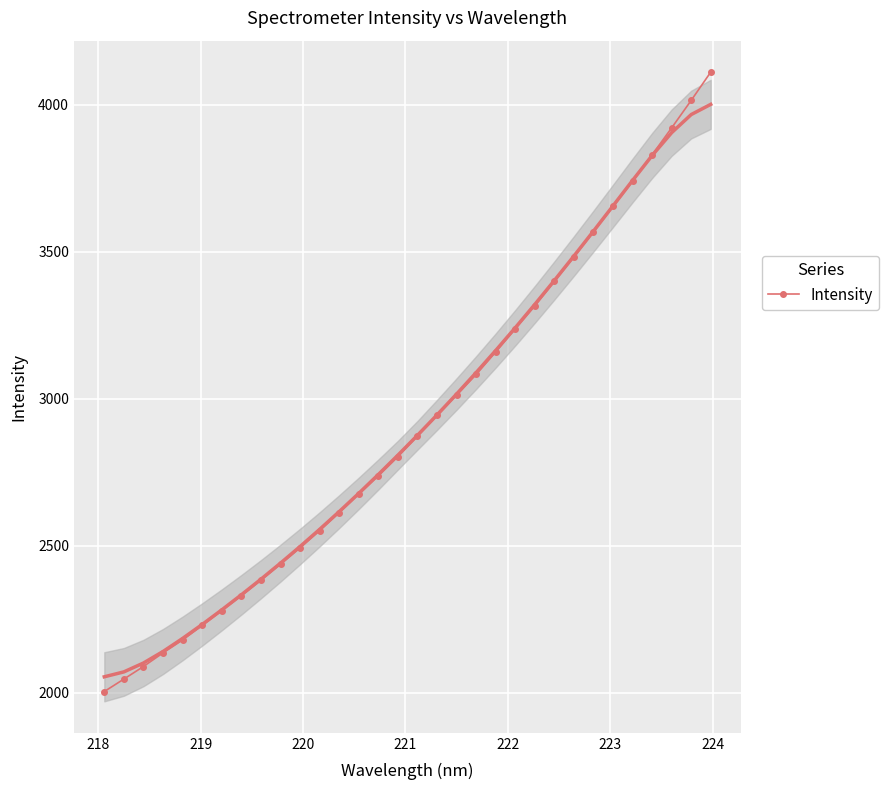

What is the sum of all values?

93337.6